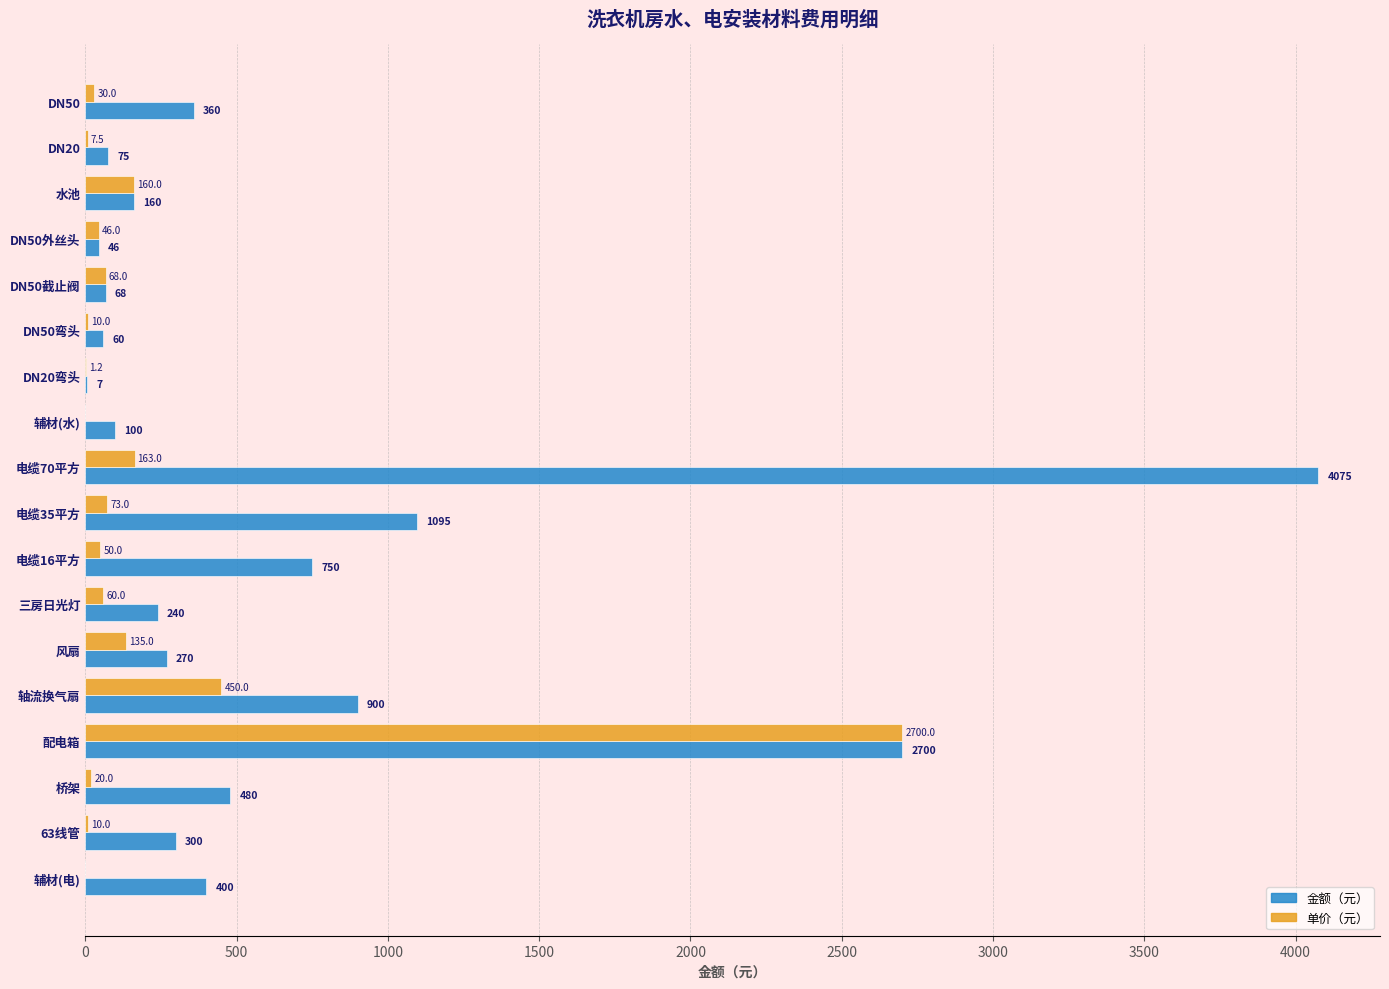

At which label is 单价（元） closest to 1350?

轴流换气扇